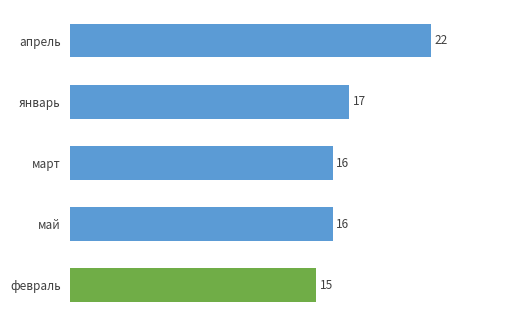

What is the sum of all values?

86